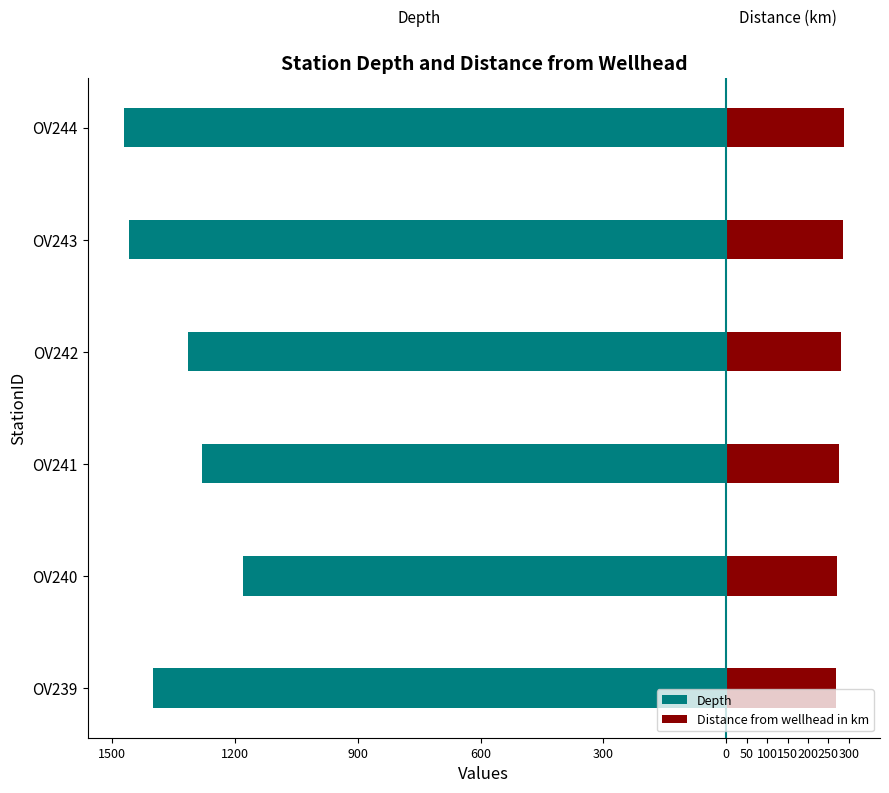

Is the value of Distance from wellhead in km at OV241 greater than the value of Depth at OV240?

Yes